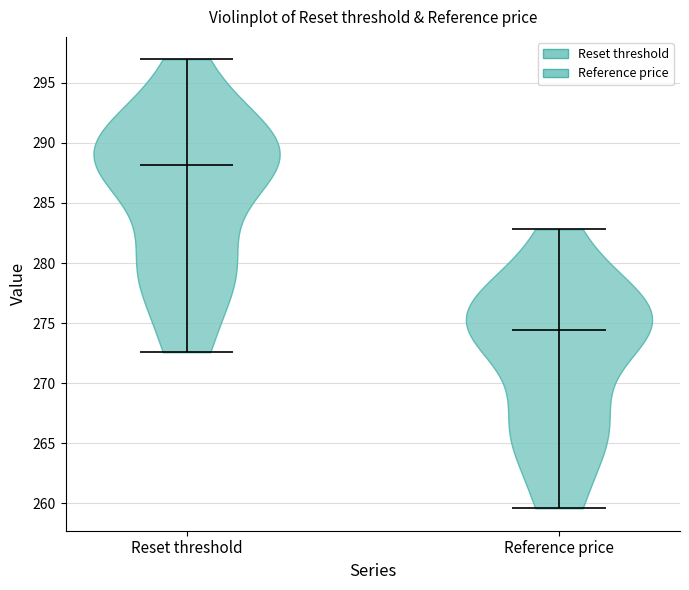

Which violin has the highest median line?

Reset threshold